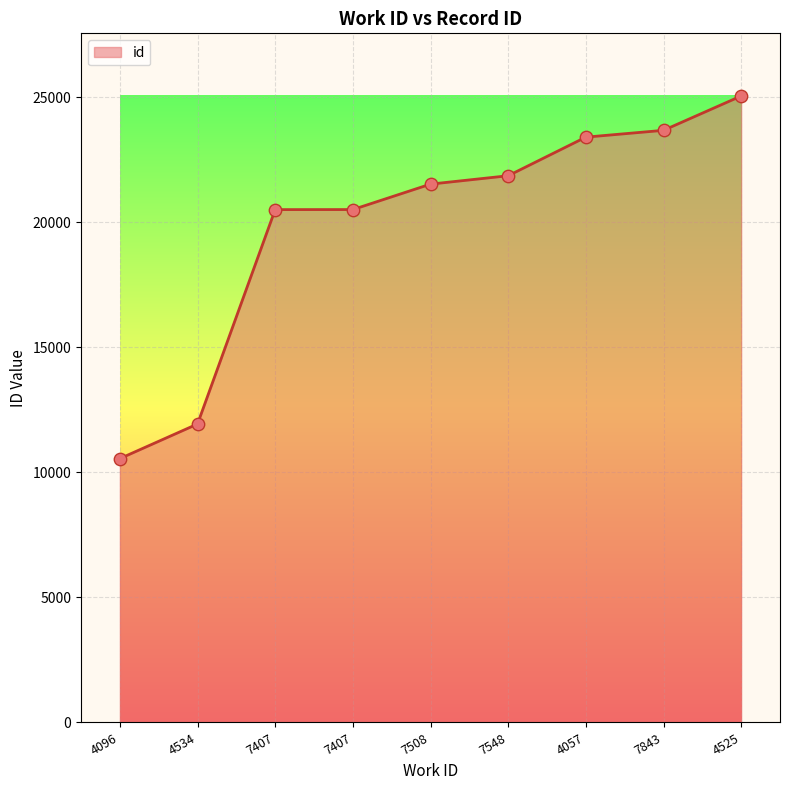

Approximately how many times larger is the value at 7407 compared to 7548?

0.9